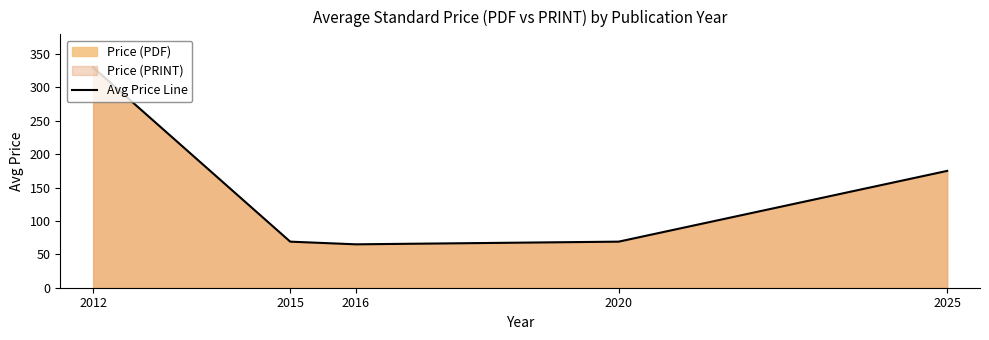

What is the sum of the values at 2015 and 2012?

399.0